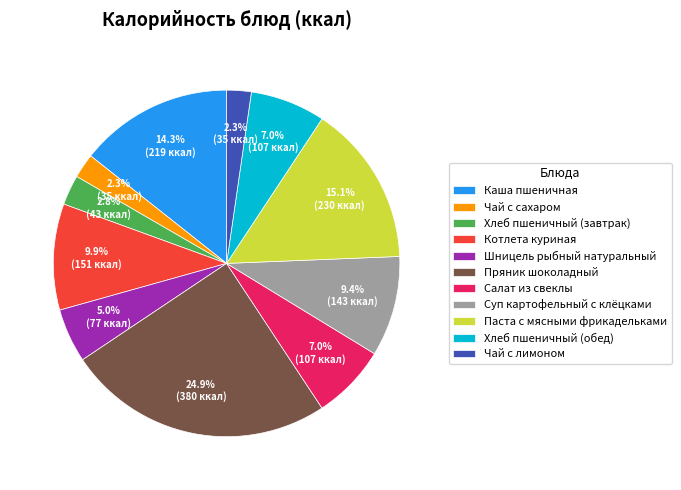

Does Паста с мясными фрикадельками account for over 50% of the chart?

No